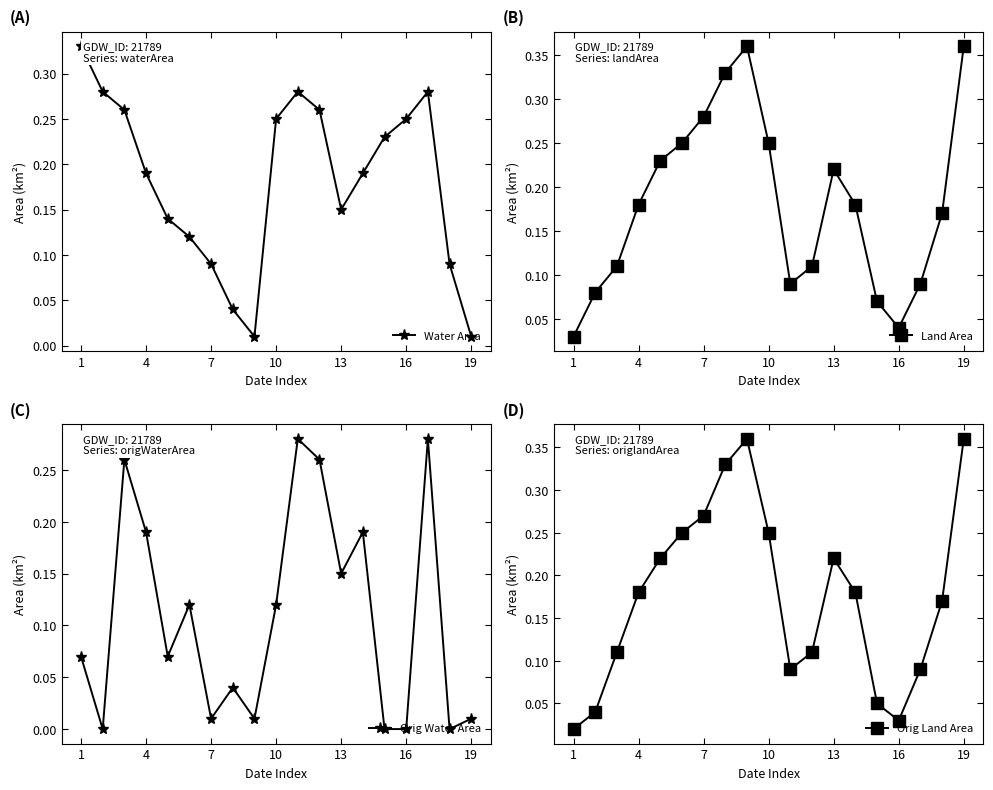

How many intersections are there between Orig Water Area and Land Area?

9